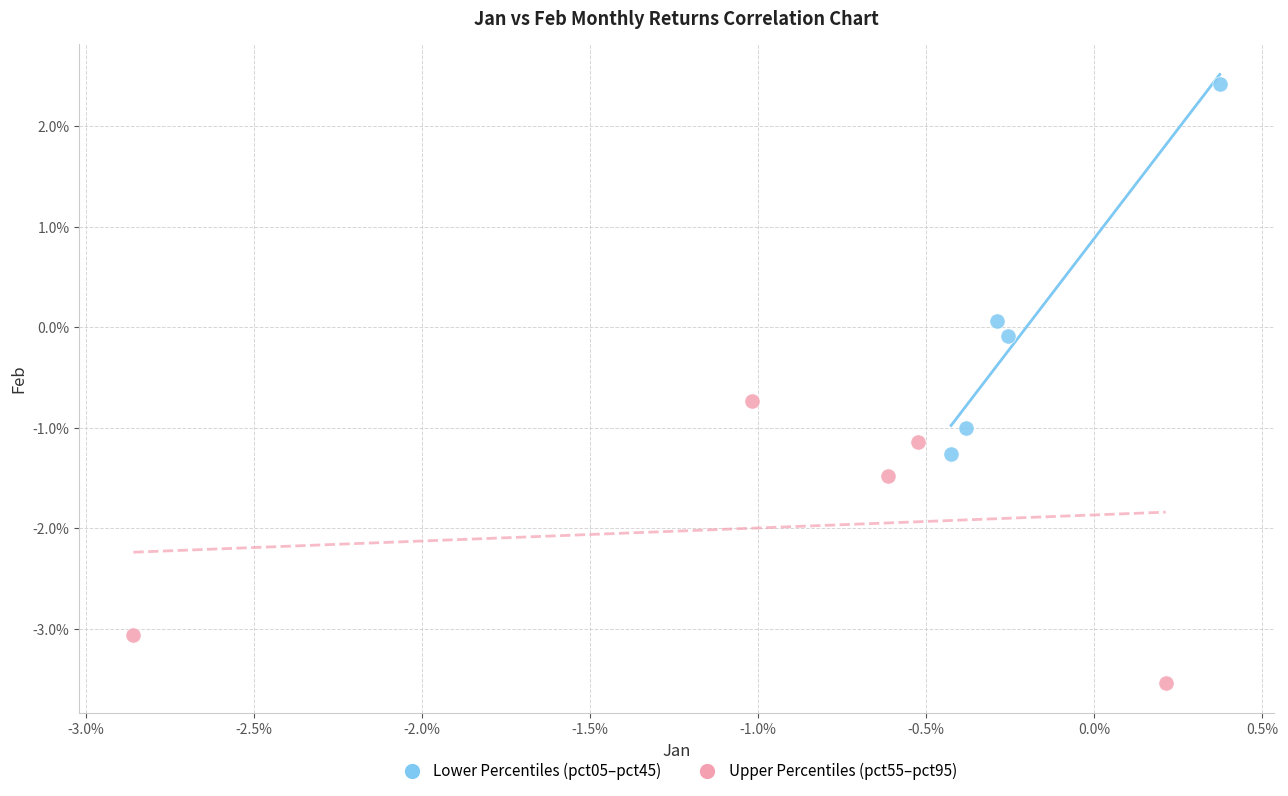

Which series reaches the minimum Y coordinate?

Upper Percentiles (pct55–pct95)